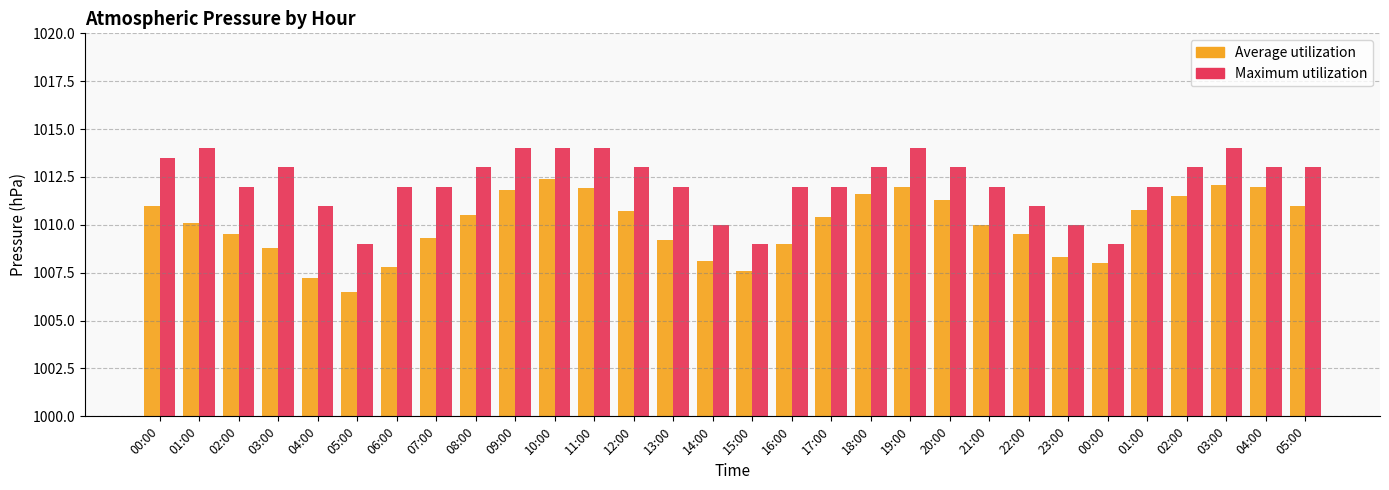

How many bars are there in each group?

2